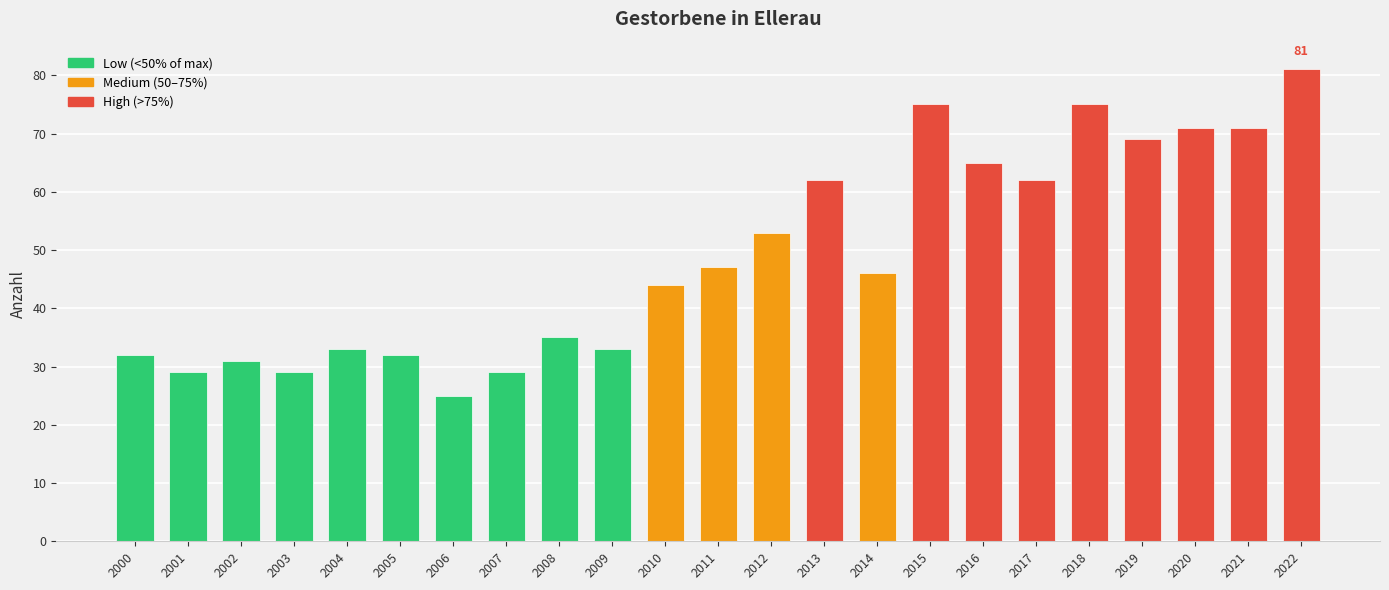

Does the chart contain stacked bars?

No